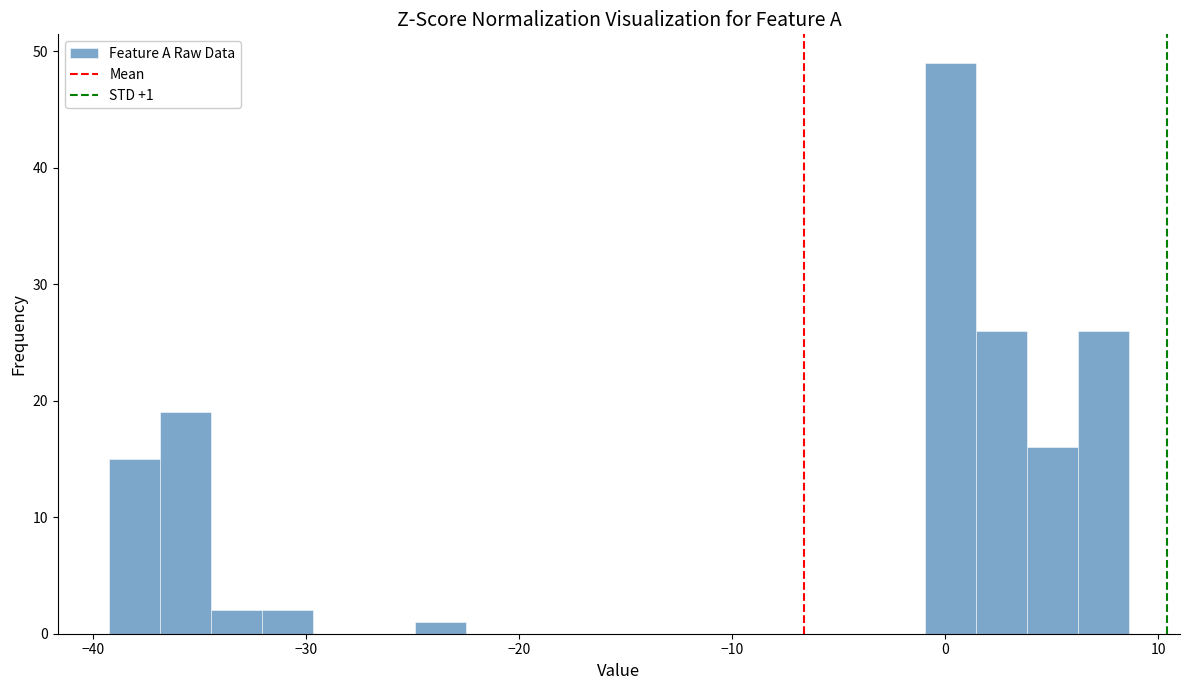

Read against the x-axis, roughly where is the centre of the tallest bar?

0